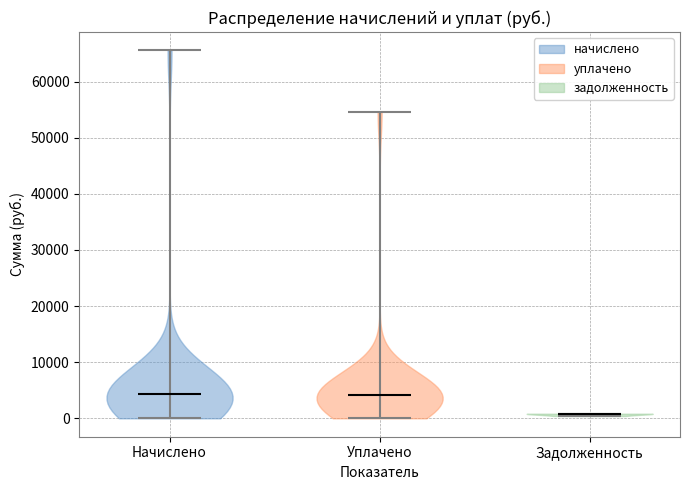

What is the lowest point the violin for Задолженность reaches on the y-axis? The values are not printed on the chart, so give them approximately, as read against the axis.

0